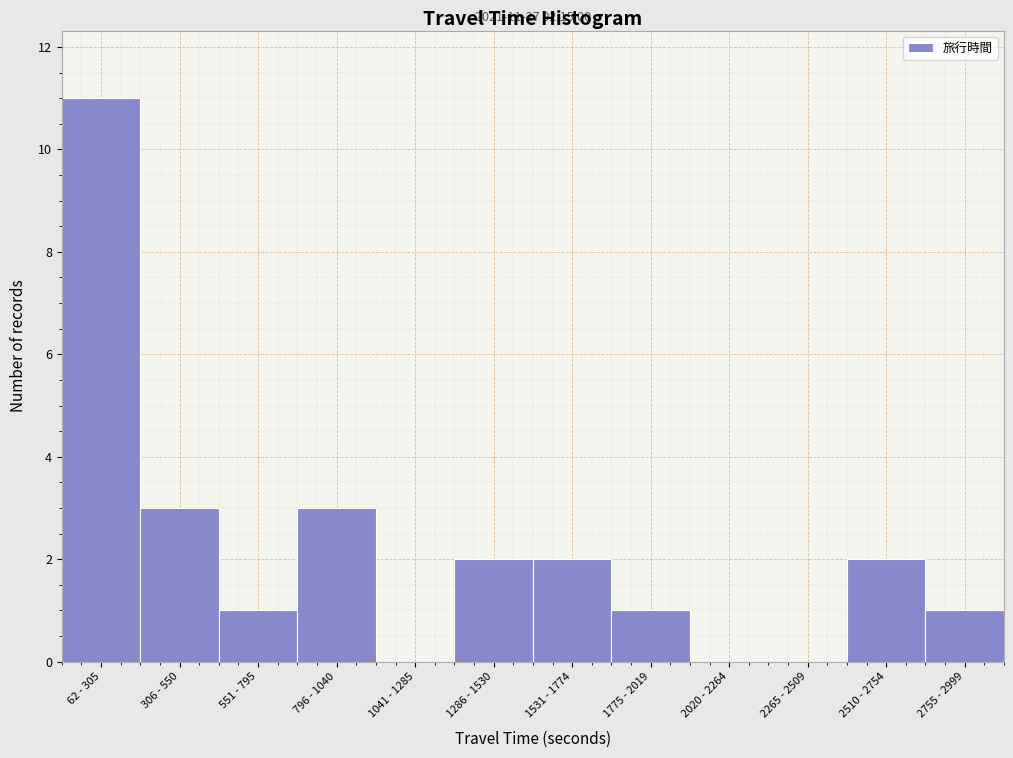

Reading left to right, extract all data points from this chart.

62 - 305=11	306 - 550=3	551 - 795=1	796 - 1040=3	1041 - 1285=0	1286 - 1530=2	1531 - 1774=2	1775 - 2019=1	2020 - 2264=0	2265 - 2509=0	2510 - 2754=2	2755 - 2999=1